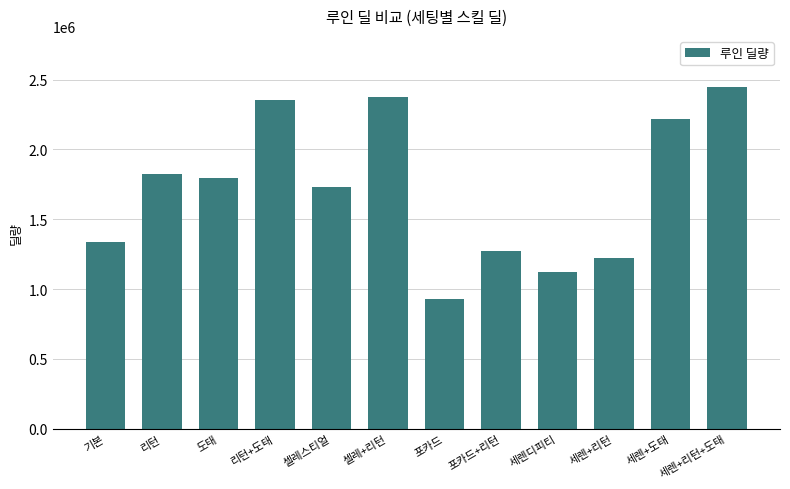

What is the smallest value displayed?

928412.7